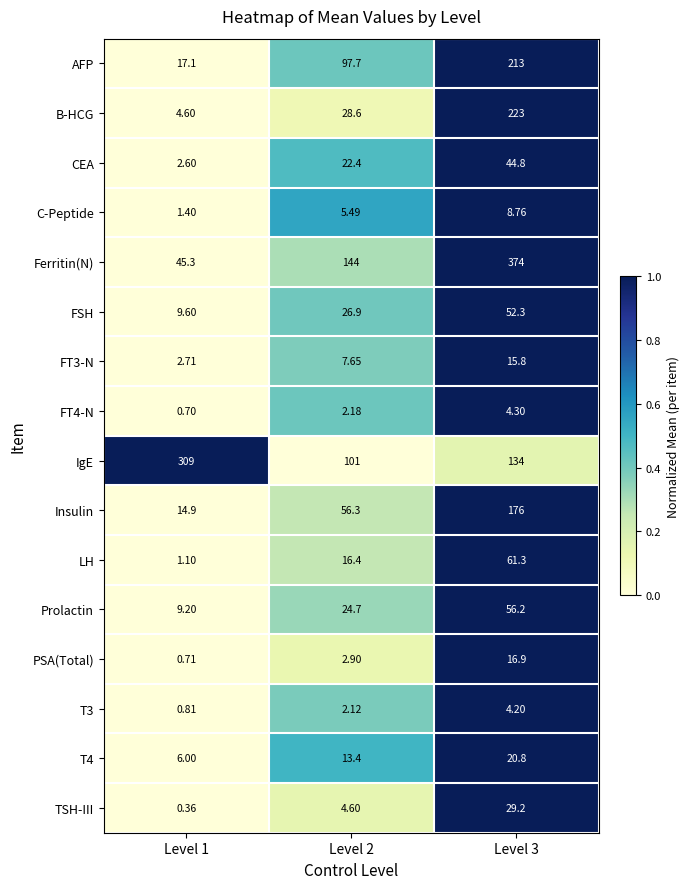

Which series has the largest range (max minus min)?

Ferritin(N)